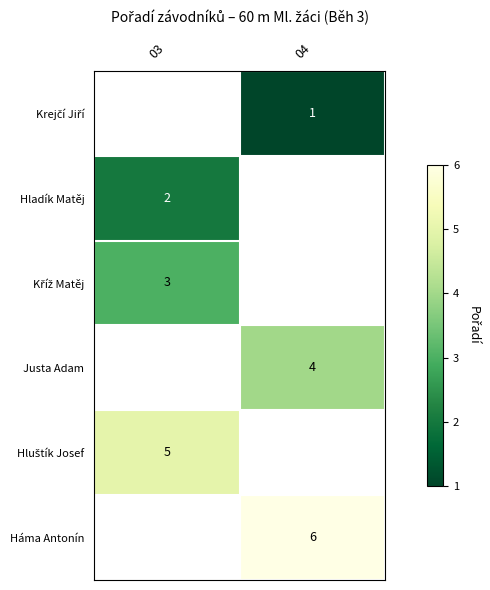

The value of Hladík Matěj at 03 is 2. True or false?

True